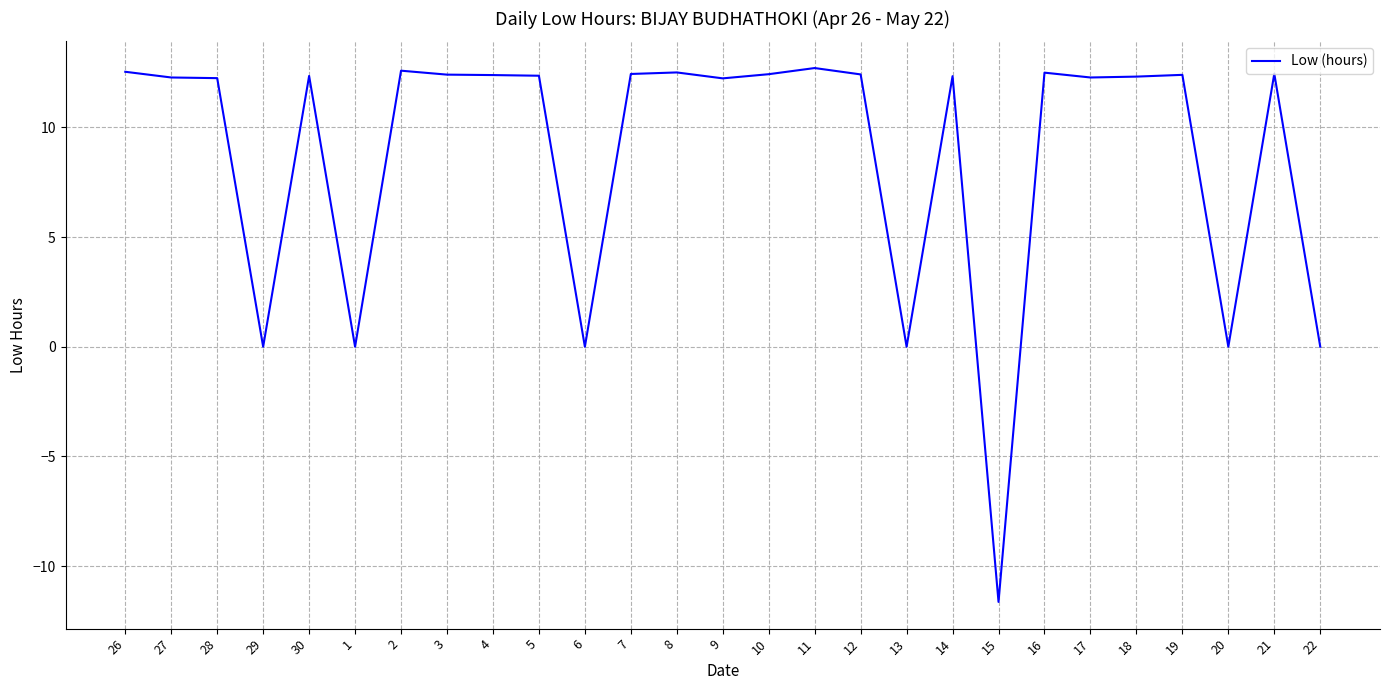

Which category has the lowest value across all series?

15